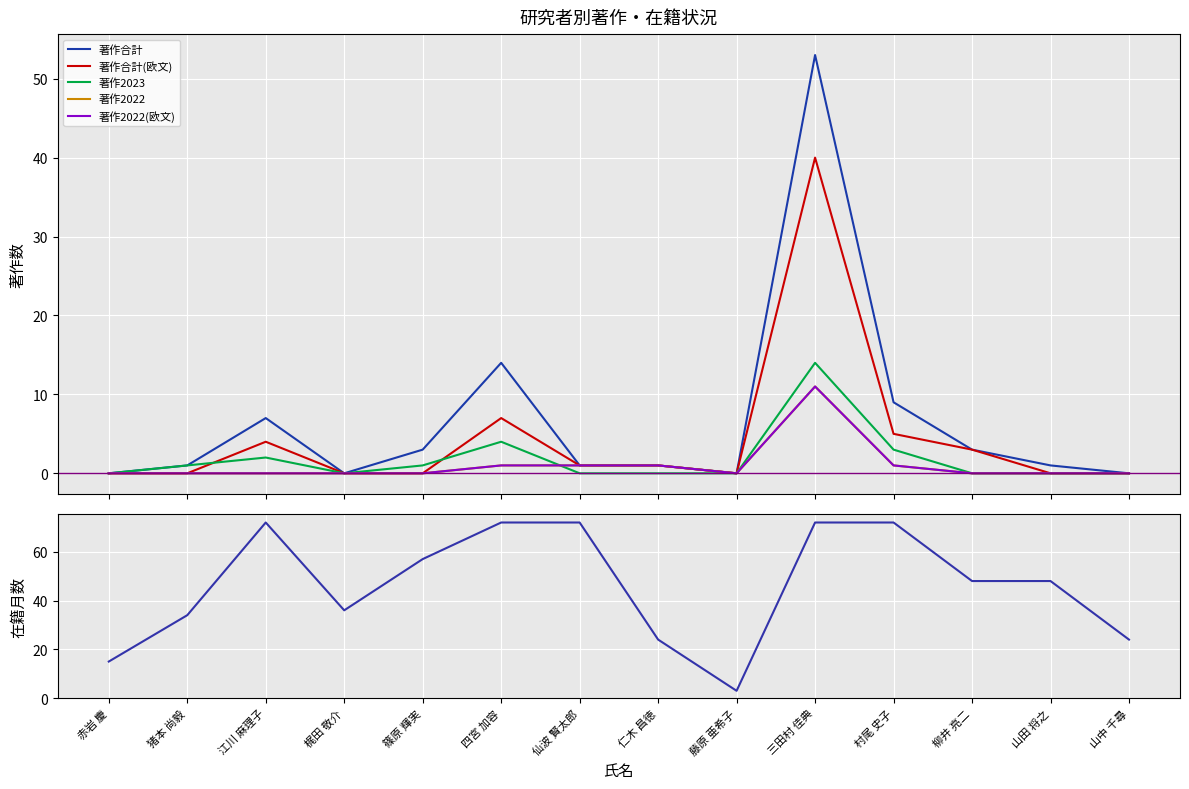

What is the label of the 4th point from the left?

梶田 敬介